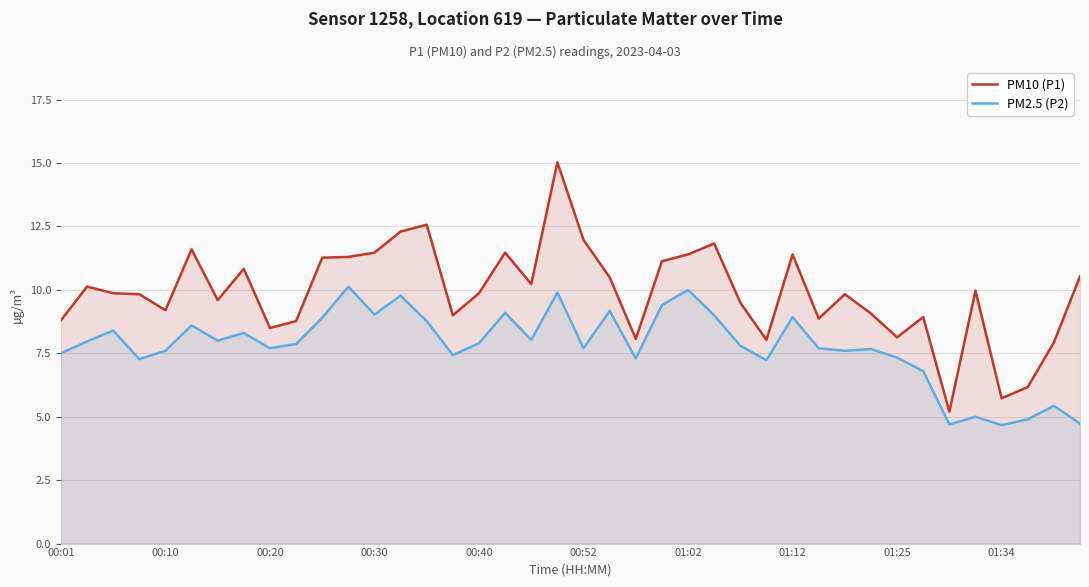

How many lines are shown in the chart?

2